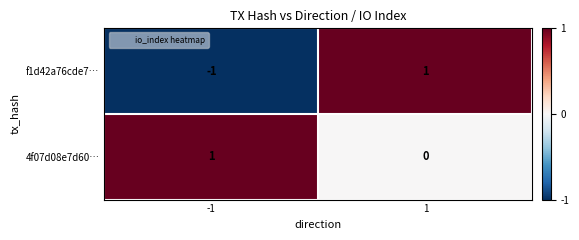

Between -1 and 1, which series saw the biggest shift?

f1d42a76cde7…